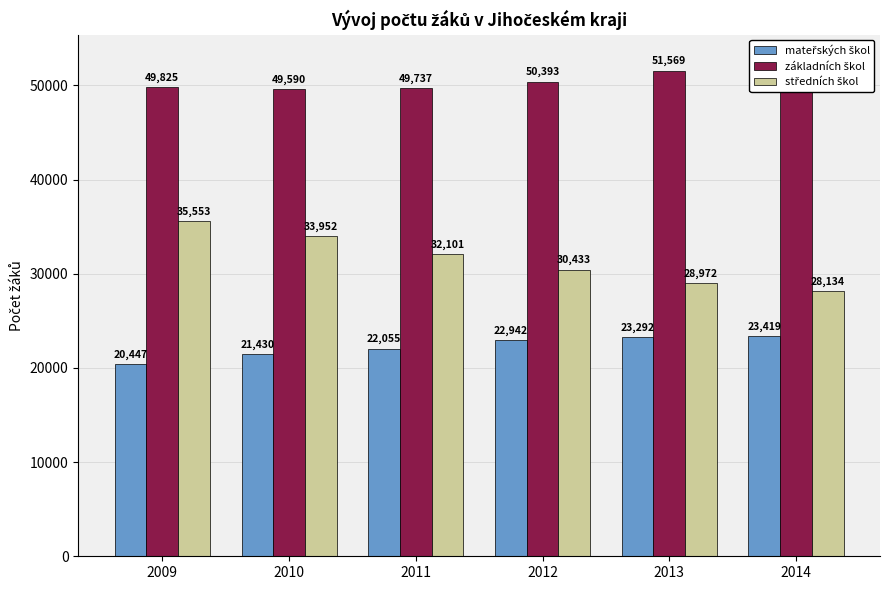

Reading left to right, what are all the values shown in this chart?

mateřských škol: 2009=20447	2010=21430	2011=22055	2012=22942	2013=23292	2014=23419
základních škol: 2009=49825	2010=49590	2011=49737	2012=50393	2013=51569	2014=52741
středních škol: 2009=35553	2010=33952	2011=32101	2012=30433	2013=28972	2014=28134